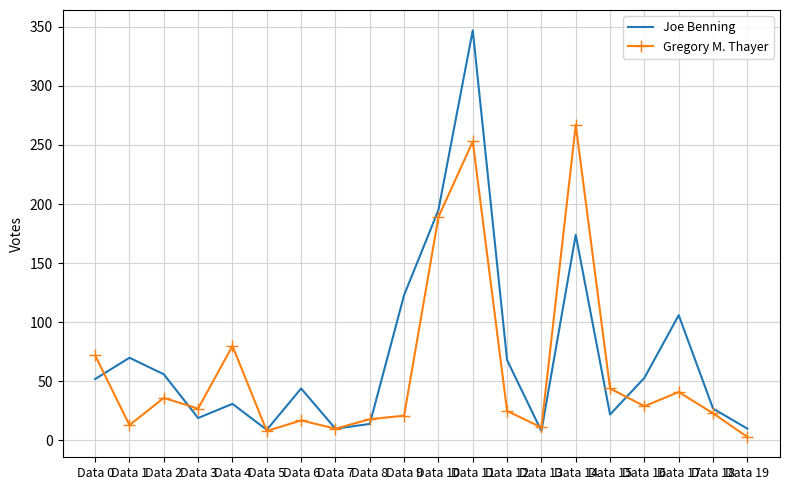

Which series changed the most between Data 4 and Data 7?

Gregory M. Thayer